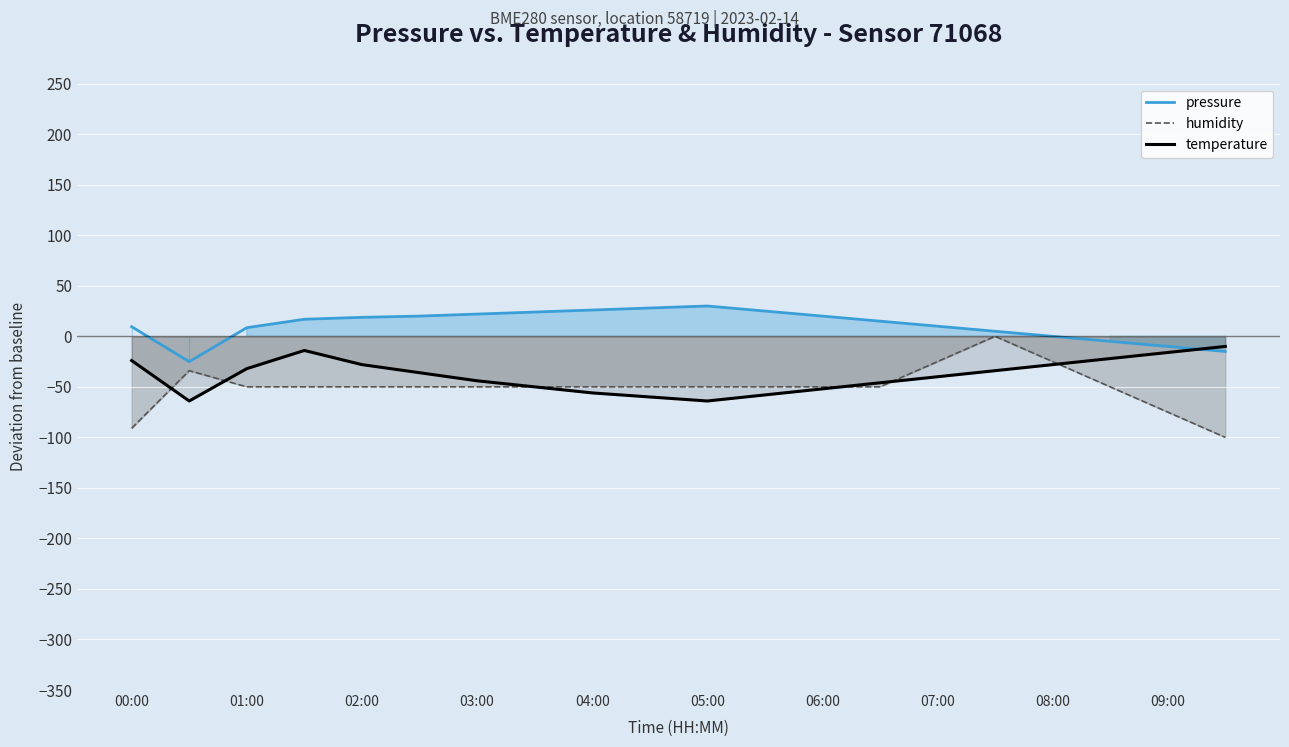

True or false: temperature and humidity intersect in this chart.

True